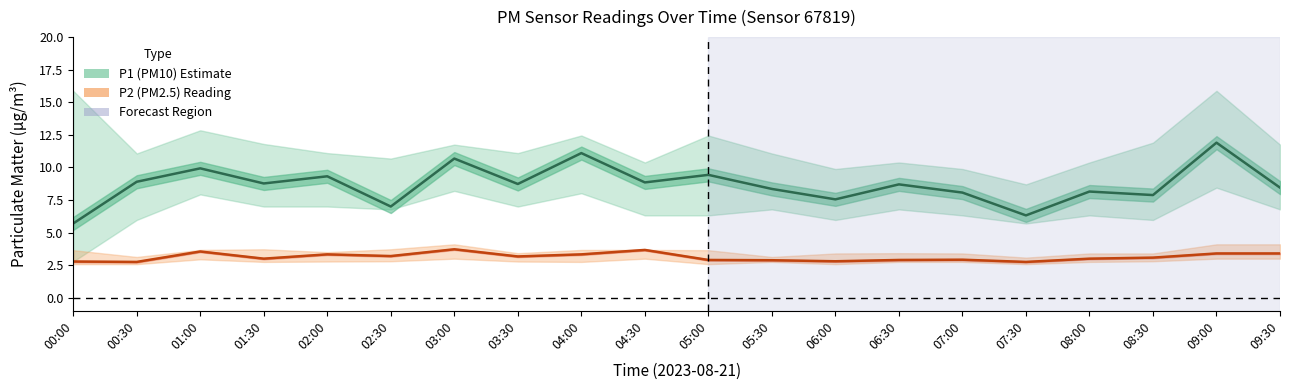

At which category does the chart reach its minimum across all series?

00:30